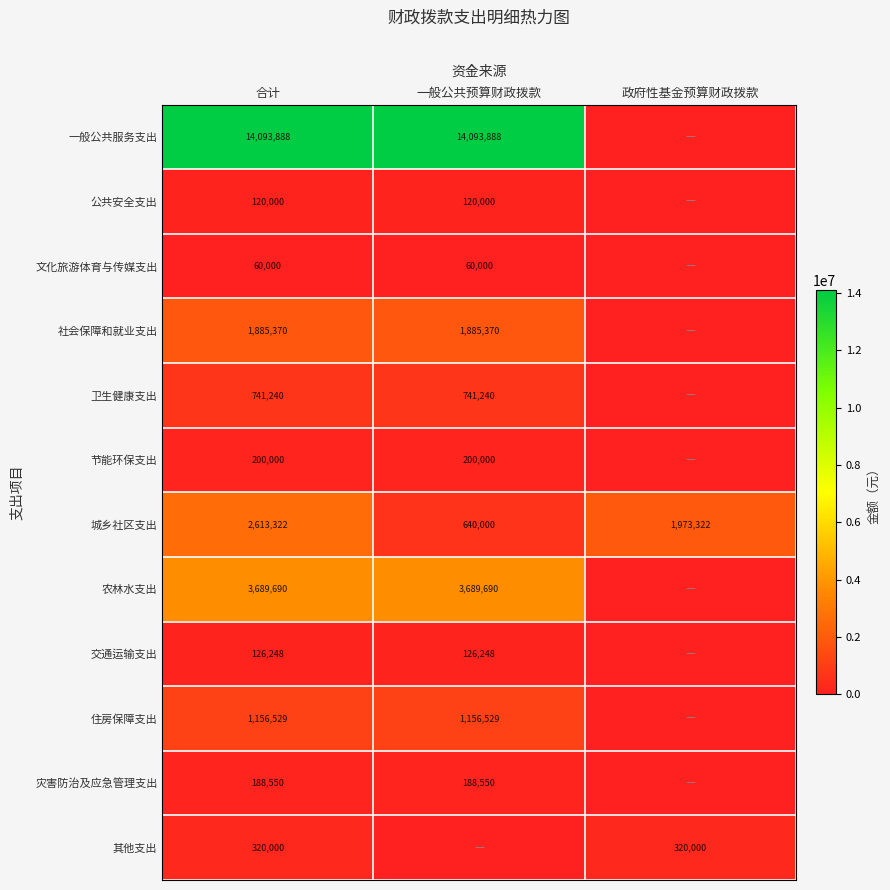

What is the total value across all series at 合计?

25194837